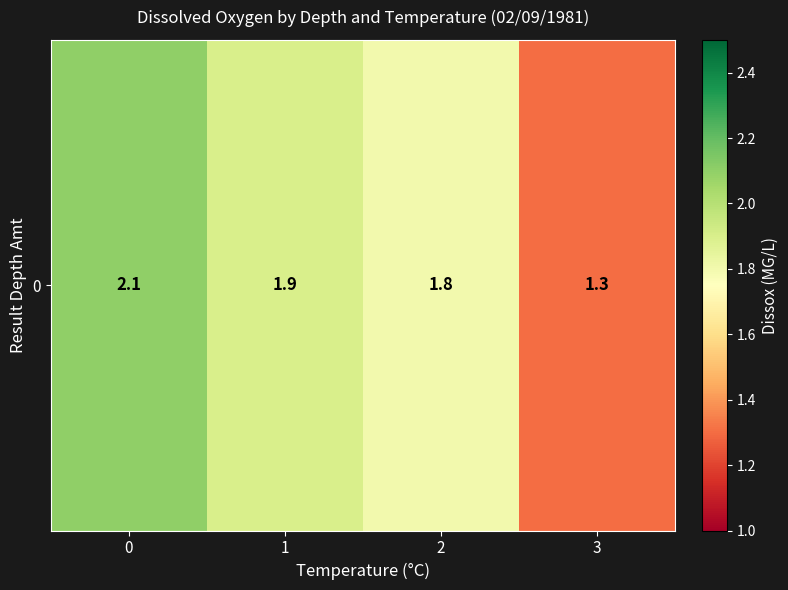

At which label is the value closest to 1?

3